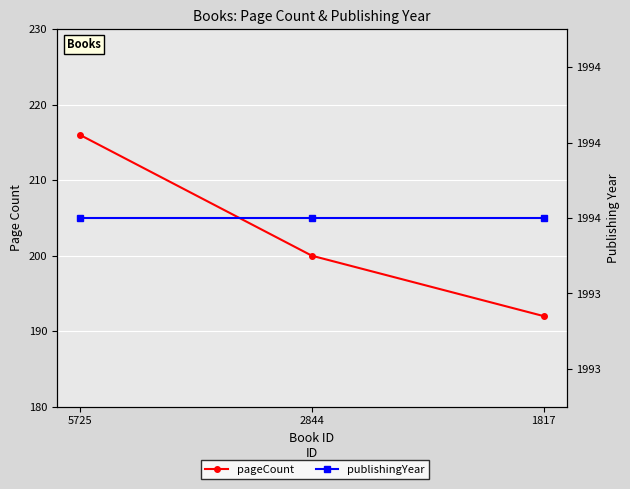

Is the value of pageCount at 5725 greater than the value of publishingYear at 5725?

No